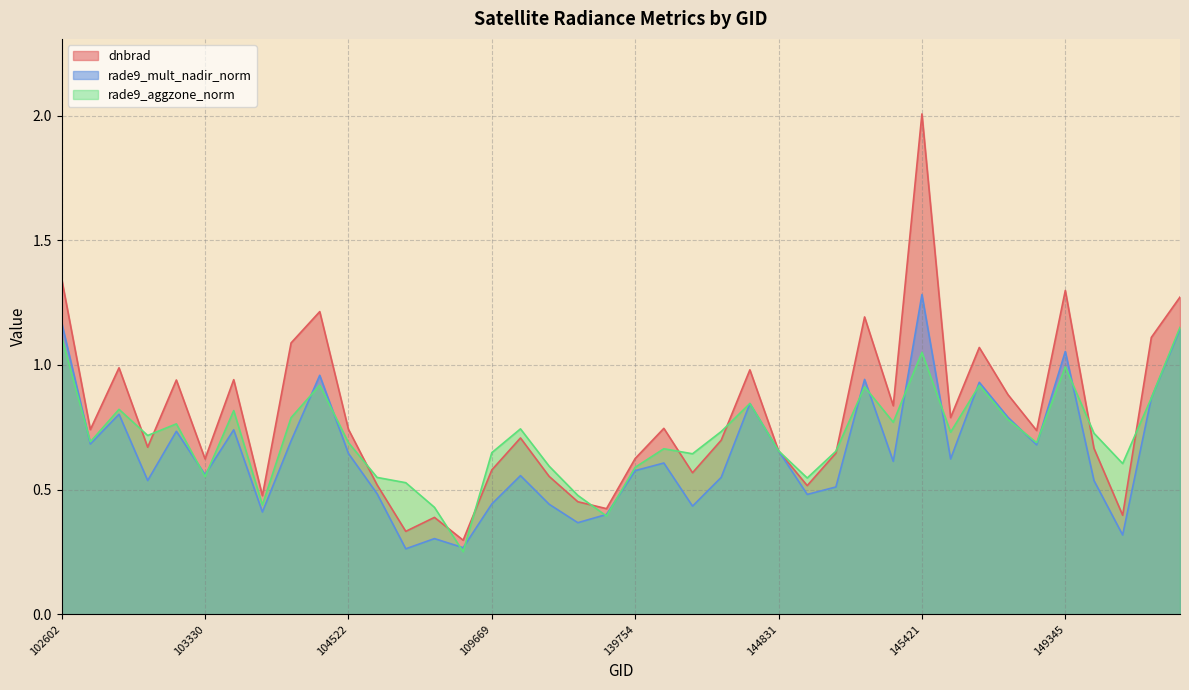

What is the maximum value shown in the chart?

2.0